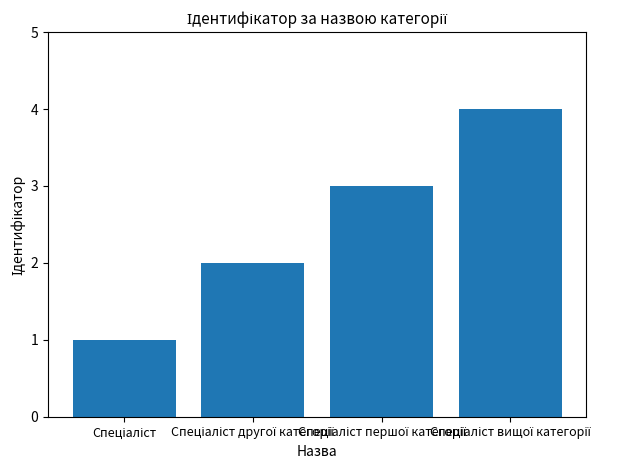

What is the difference between the maximum and minimum values?

3